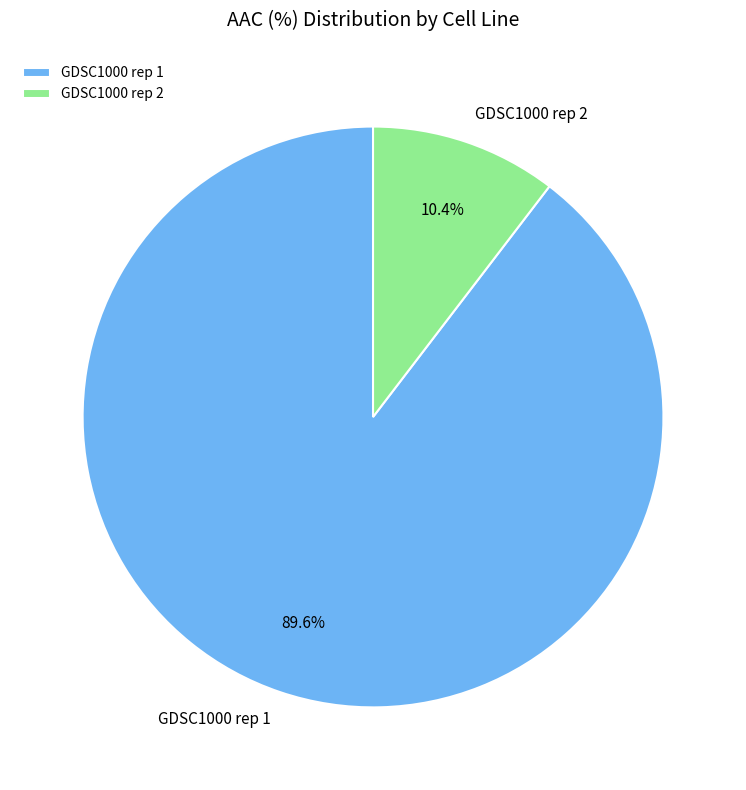

Approximately how many times larger is the value at GDSC1000 rep 2 compared to GDSC1000 rep 1?

0.1